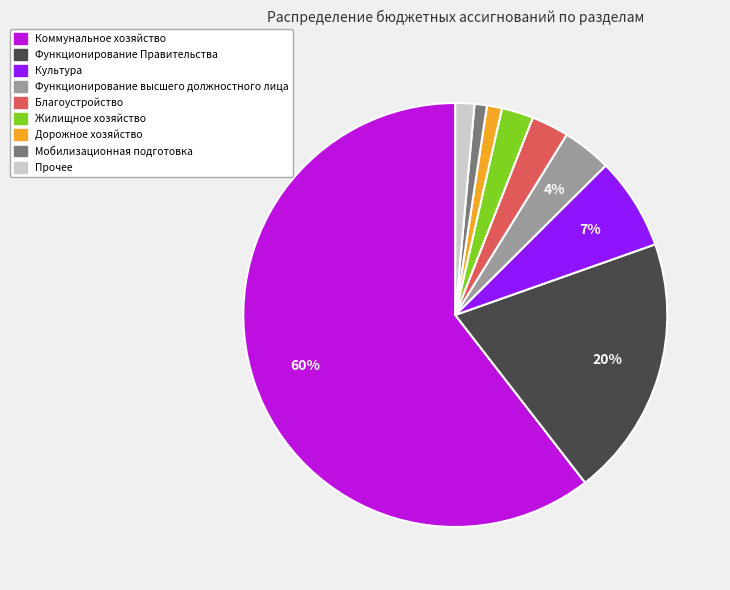

Which slice is the largest?

Коммунальное хозяйство